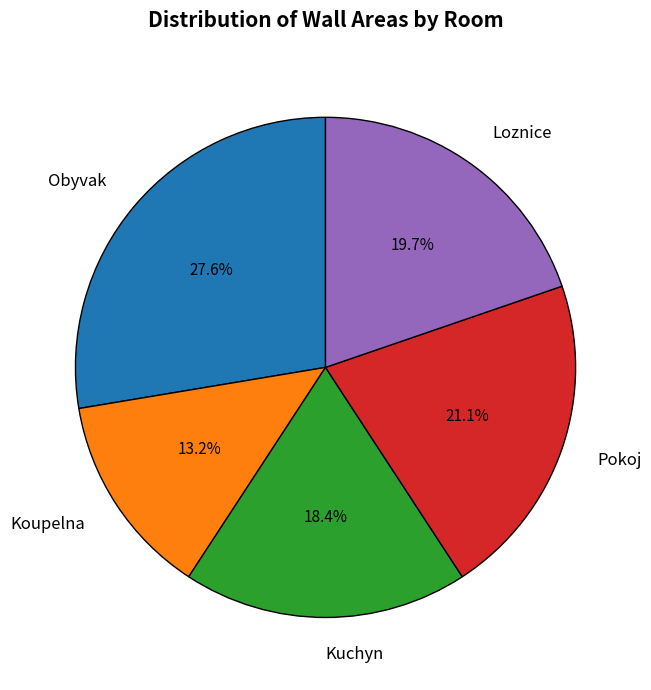

What is the ratio of the value at Kuchyn to the value at Koupelna?

1.4